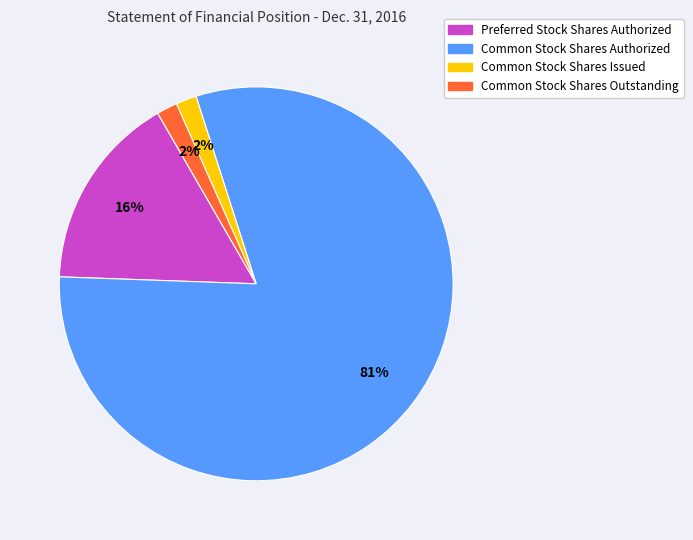

To the nearest percent, what portion does Preferred Stock Shares Authorized represent?

16%